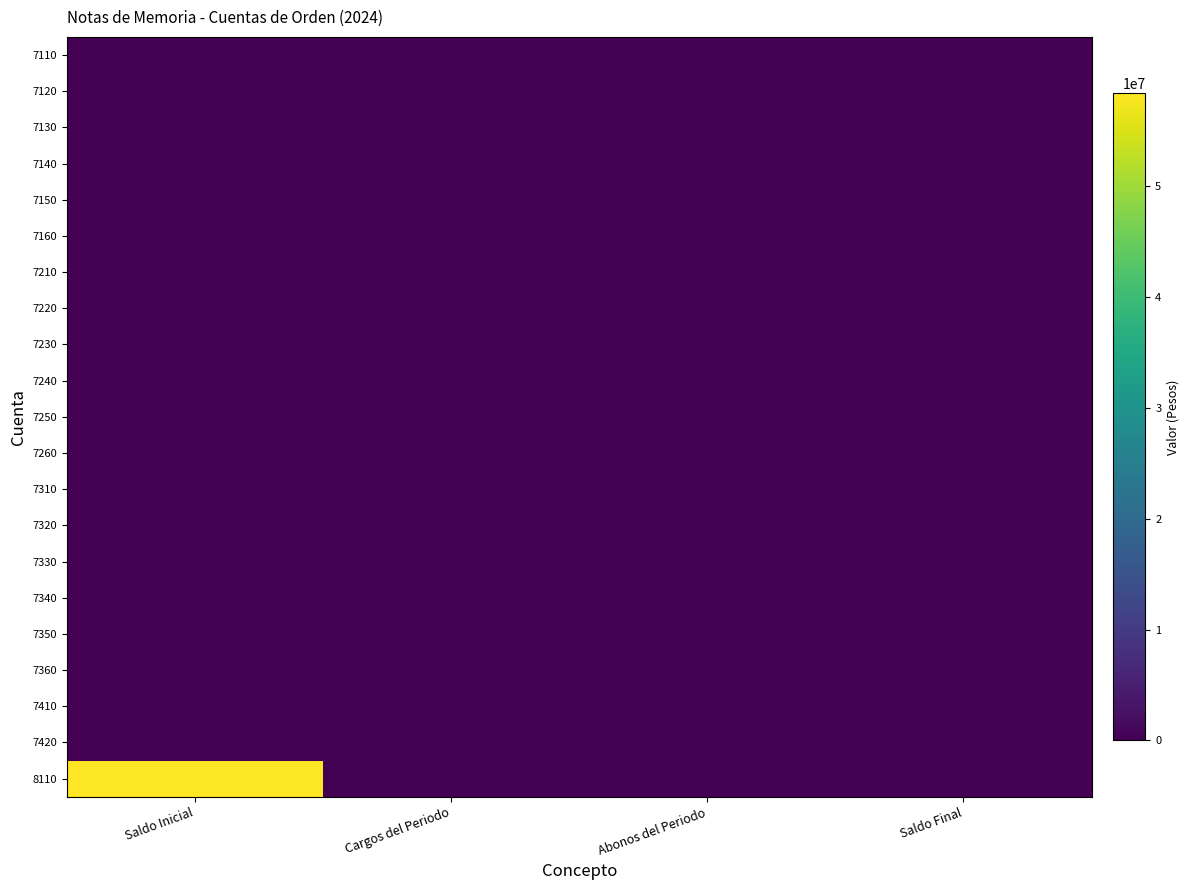

At which category does the chart reach its peak across all series?

Saldo Inicial